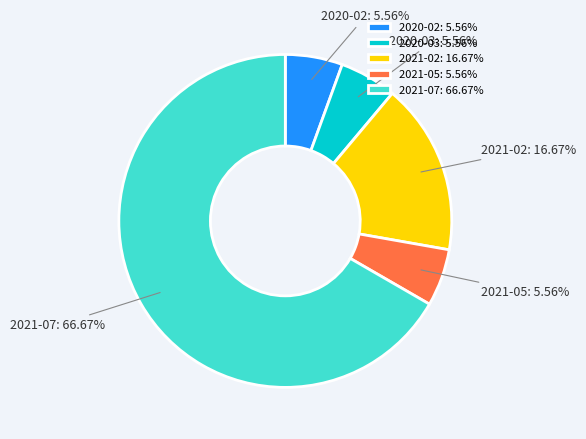

How many slices are in this pie chart?

5